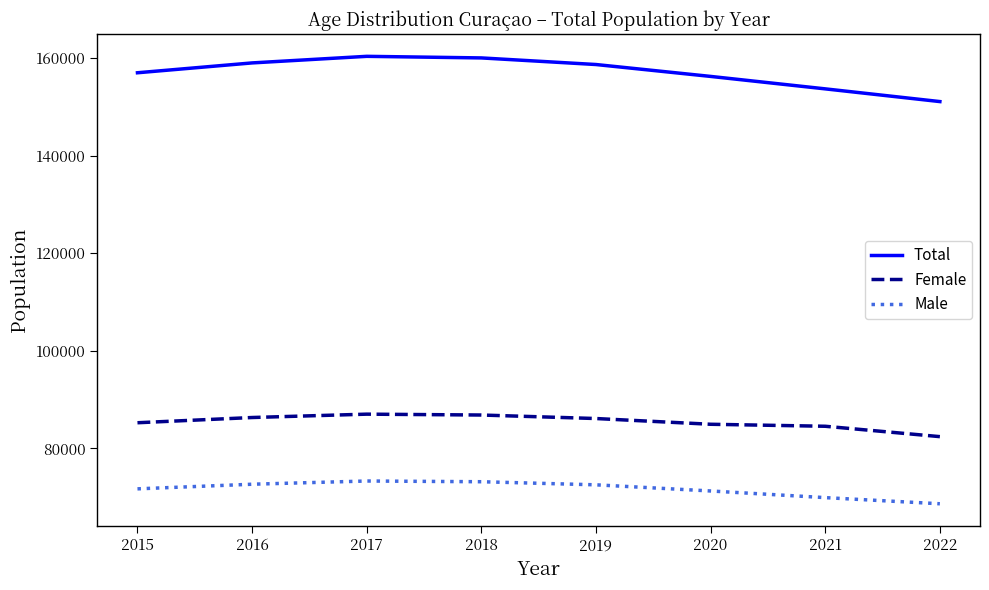

Is it true that Total equals 254073 at 2018?

False